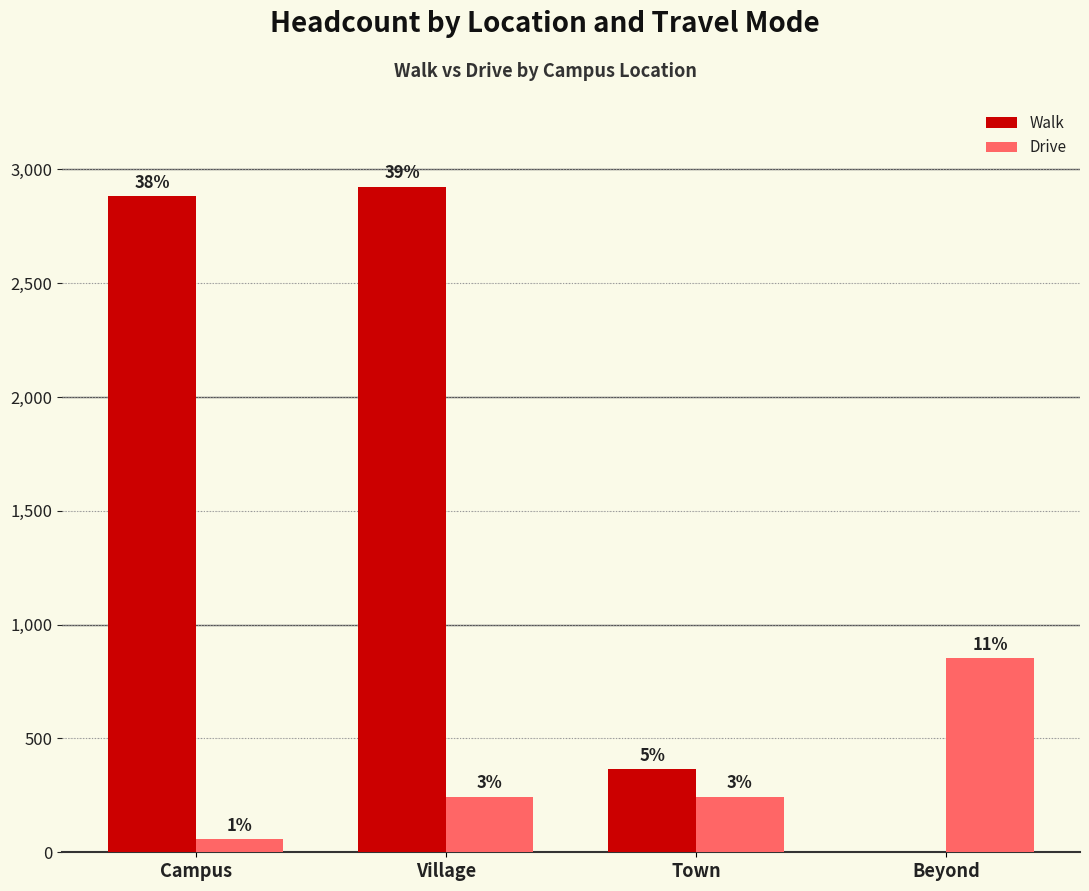

Which series has the largest range (max minus min)?

Walk